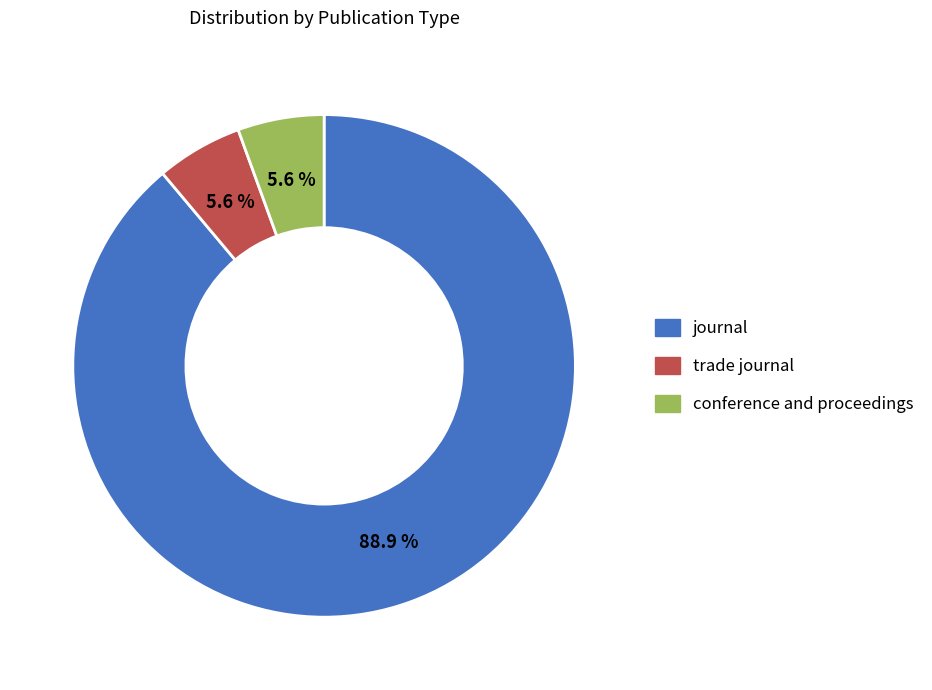

To the nearest percent, what is the difference between the largest and smallest slice percentages?

83%